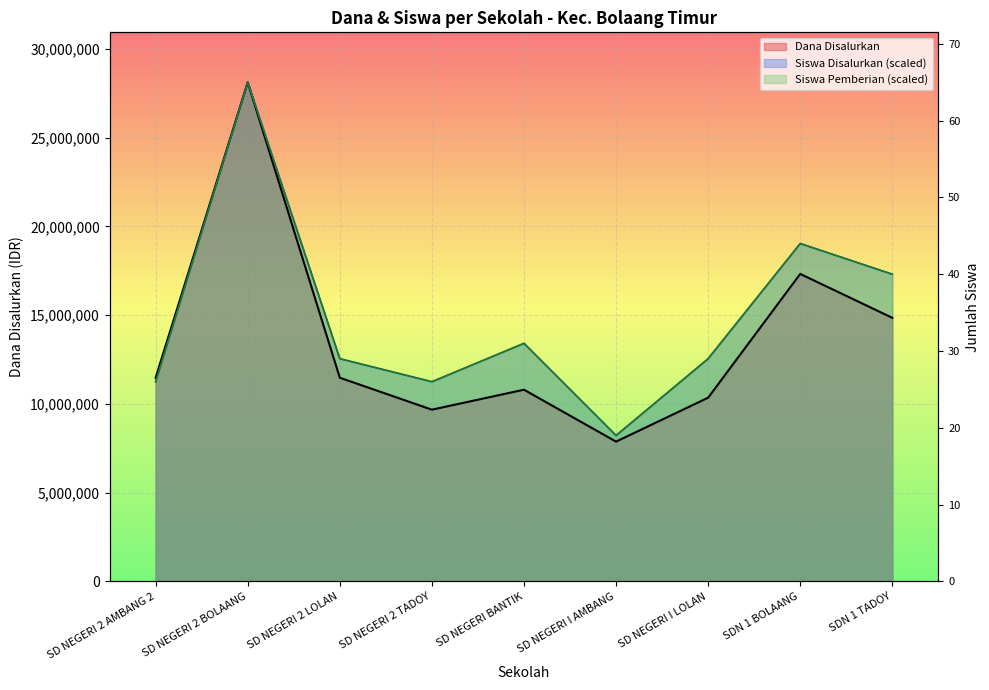

At which category is the sum across all series the highest?

SD NEGERI 2 BOLAANG